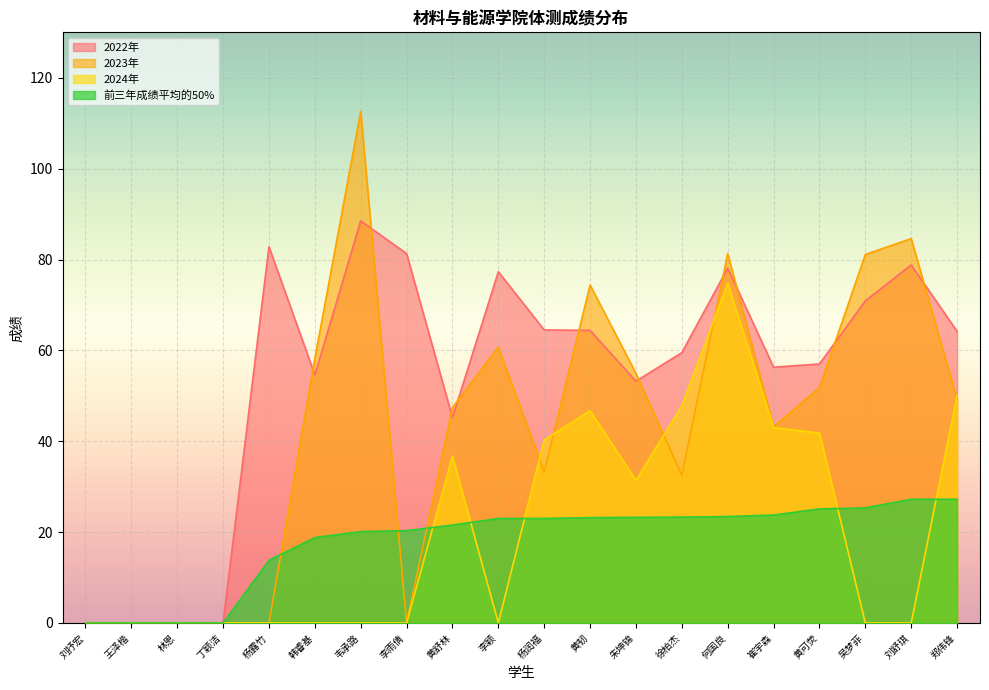

What is the maximum value for 2023年?

112.6